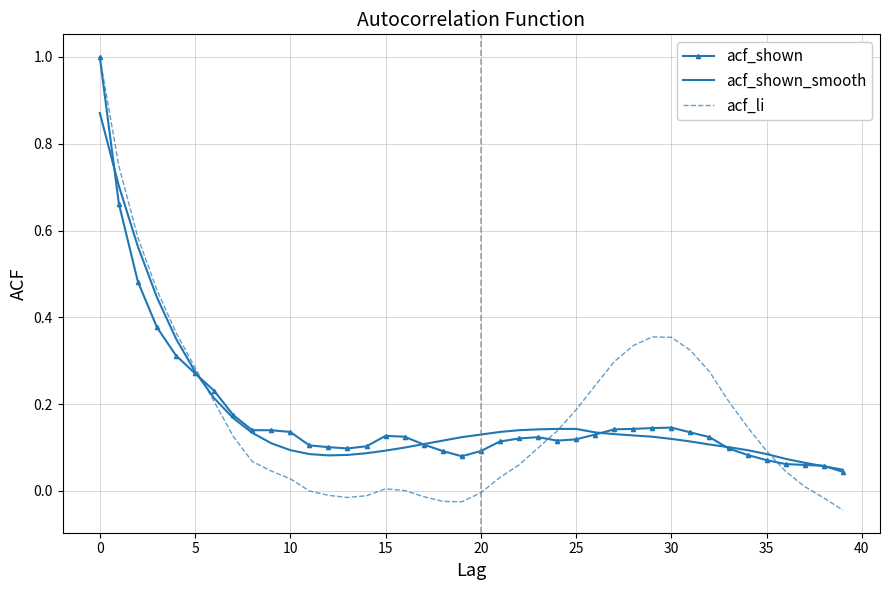

What are all the series names shown in the legend?

acf_shown, acf_shown_smooth, acf_li